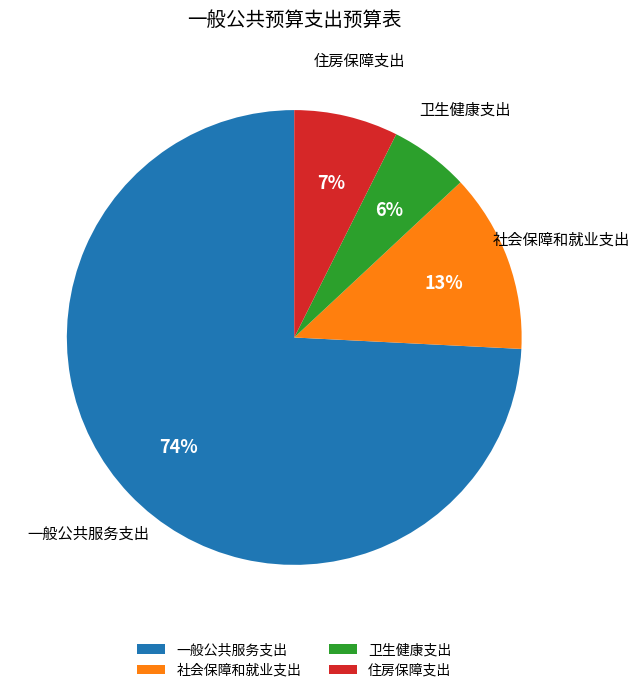

Which has a higher value, 社会保障和就业支出 or 住房保障支出?

社会保障和就业支出